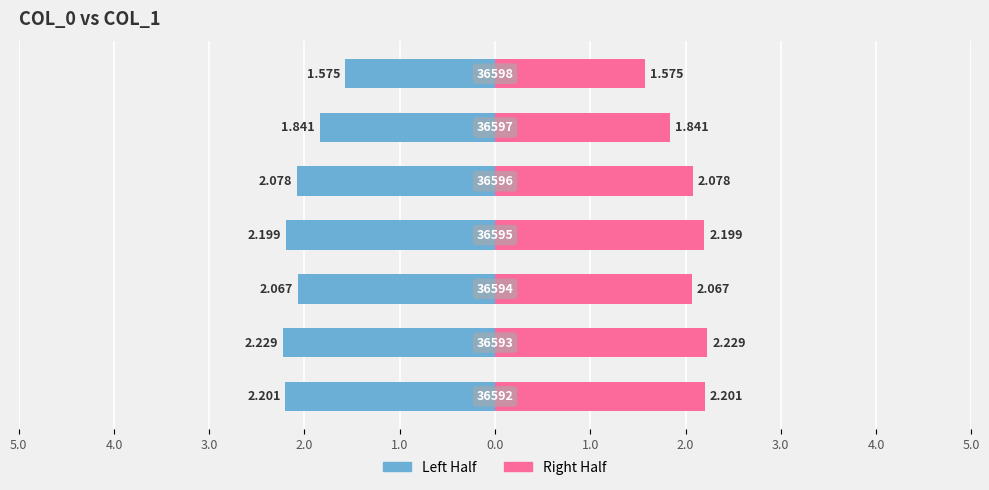

What is the difference between the maximum and minimum values in the col_1 (left) series?

0.7